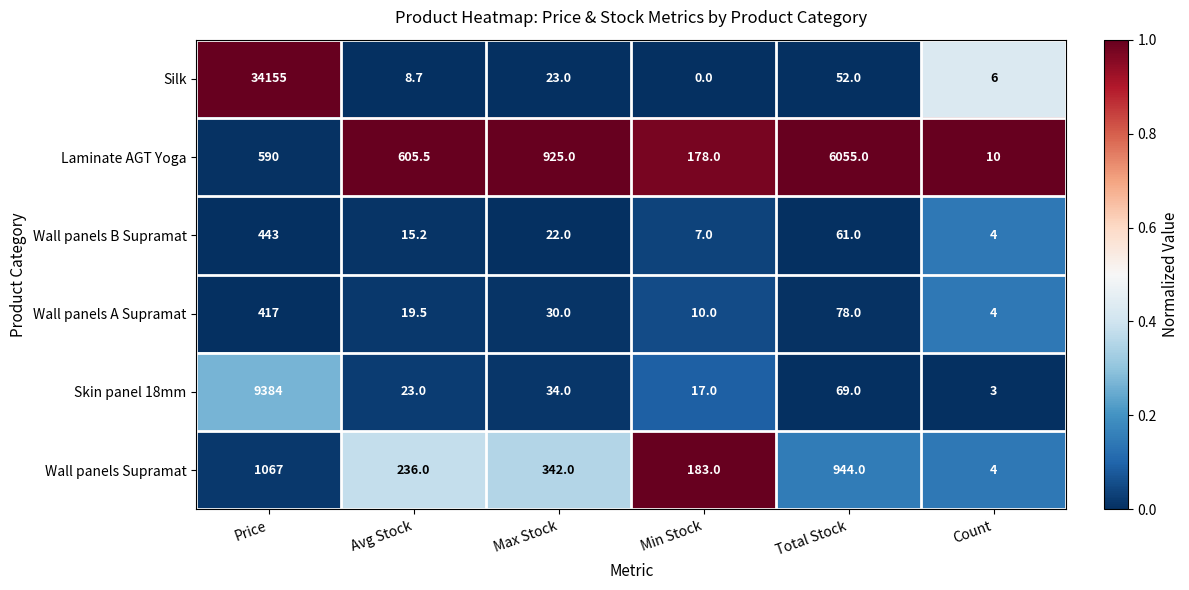

How many distinct data groups are displayed?

6